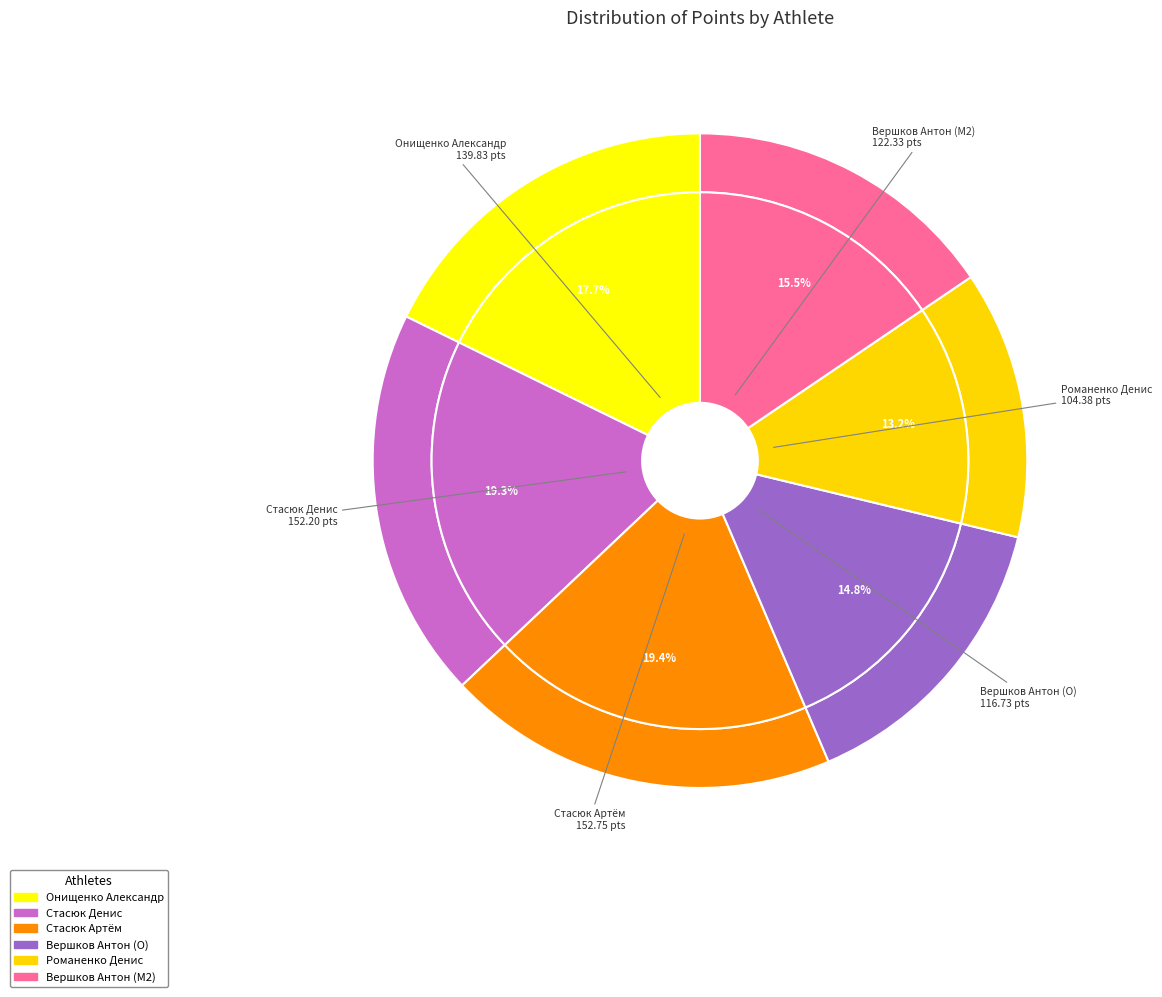

To the nearest percent, what percentage of the pie is Вершков Антон (O)?

15%